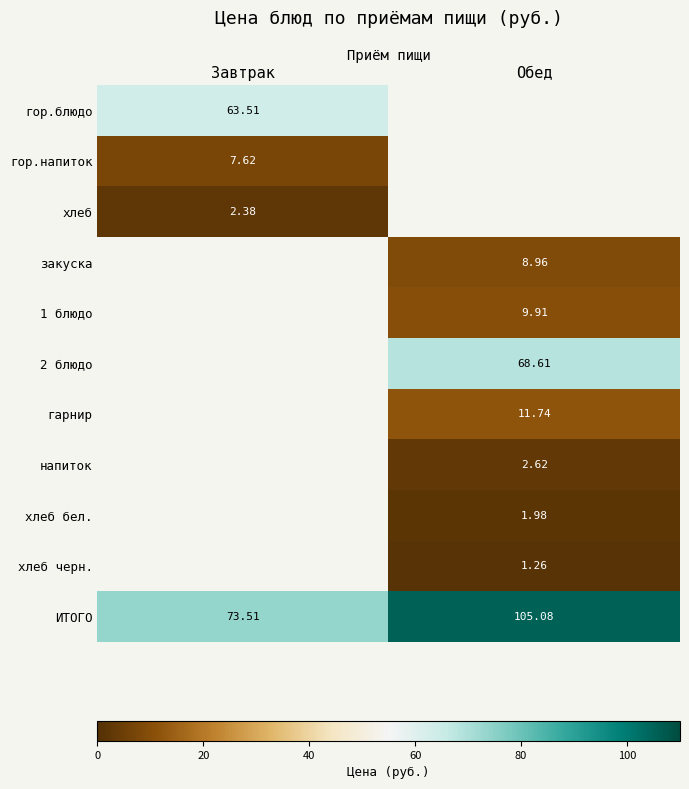

Which category has the lowest value in the ИТОГО series?

Завтрак